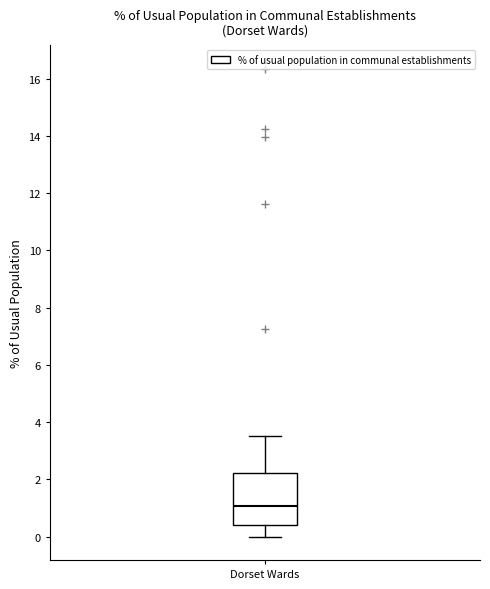

Transcribe this box plot: give where the median line is, the range the box spans, and where the two whiskers end, as read against the y-axis. The values are not printed on the chart, so give them approximately, as read against the axis.

median 1.0, box 0.4 to 2.2, whiskers 0.0 to 3.6